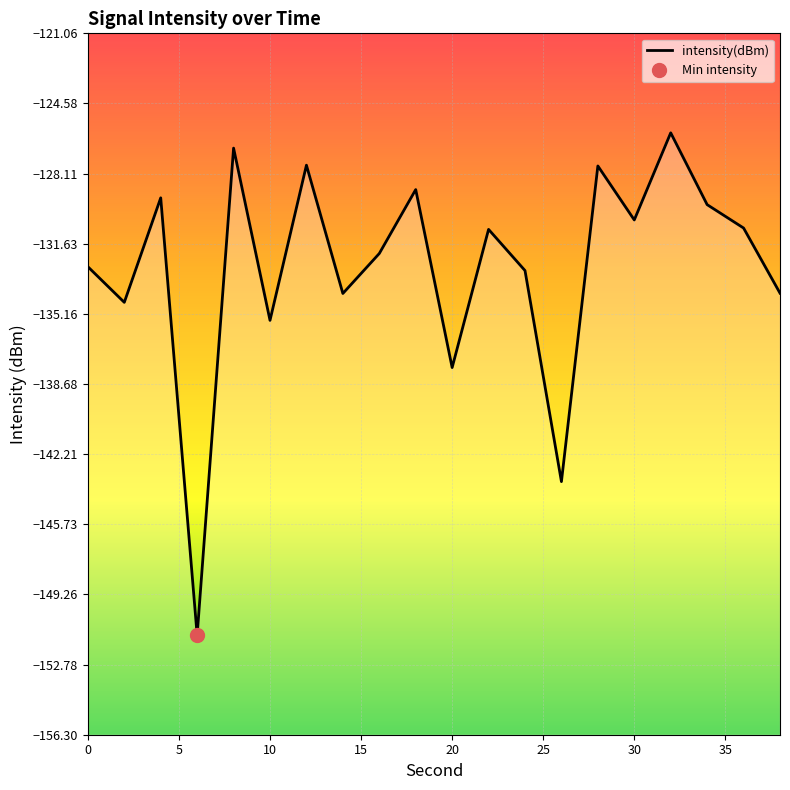

How many points are lower than both their immediate neighbors (excluding endpoints)?

7